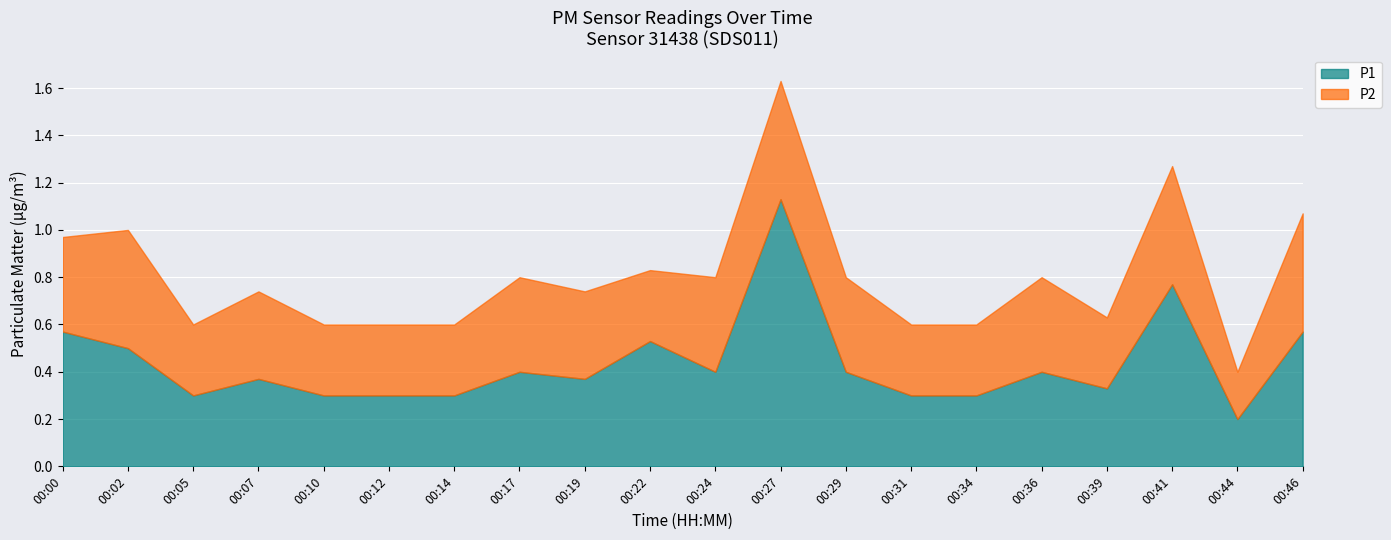

What is the average value of the P2 series?

0.4